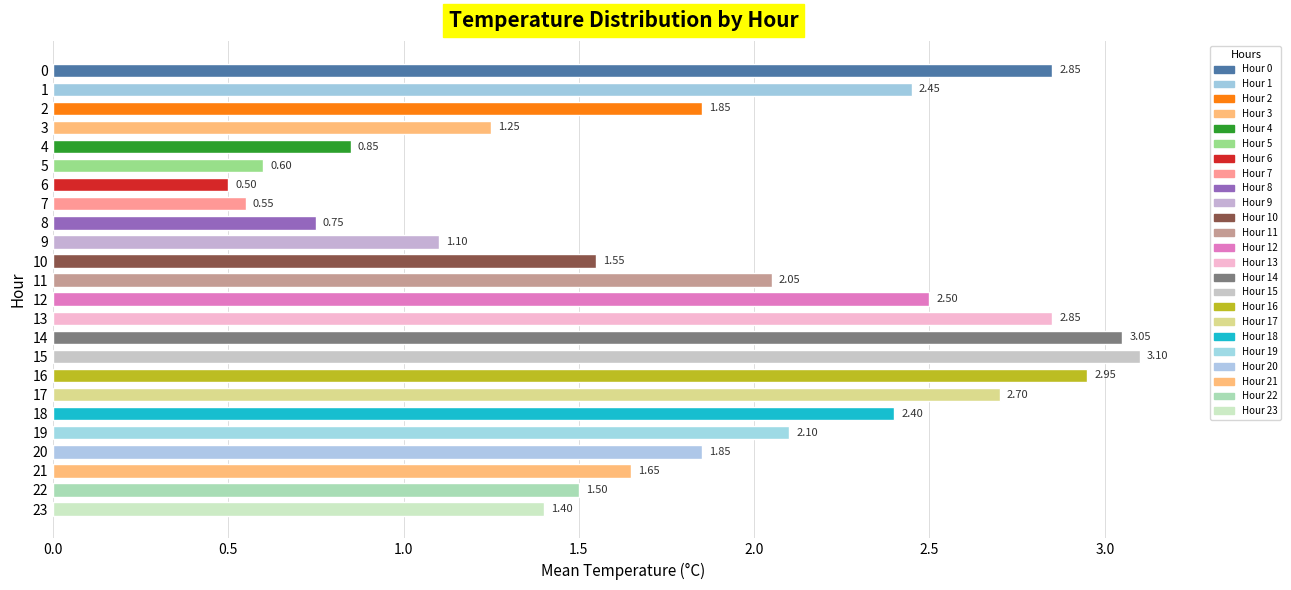

What is the difference between the values at 9 and 23?

0.3